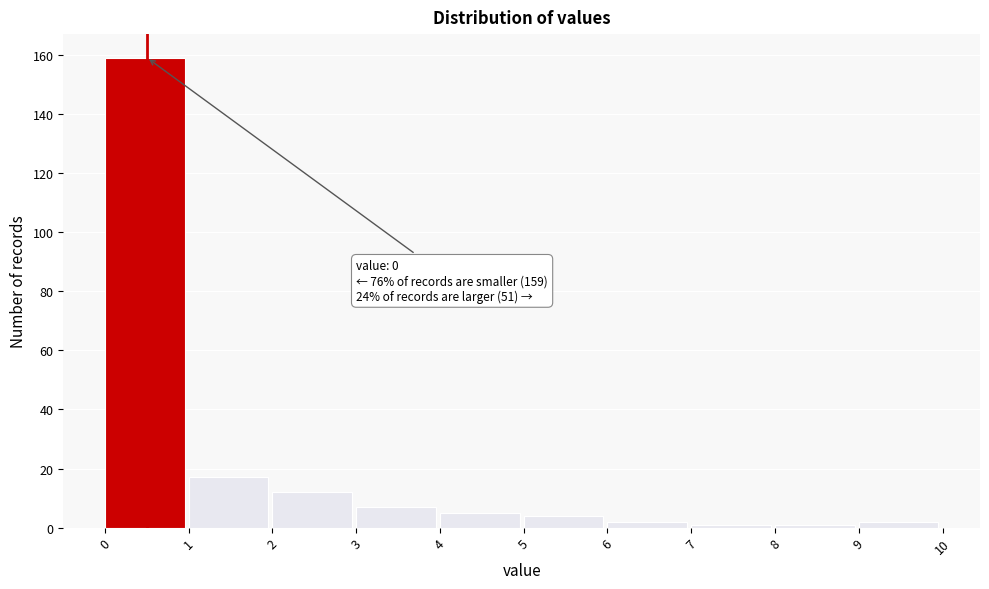

Reading left to right, what are all the values shown in this chart?

159	17	12	7	5	4	2	1	1	2